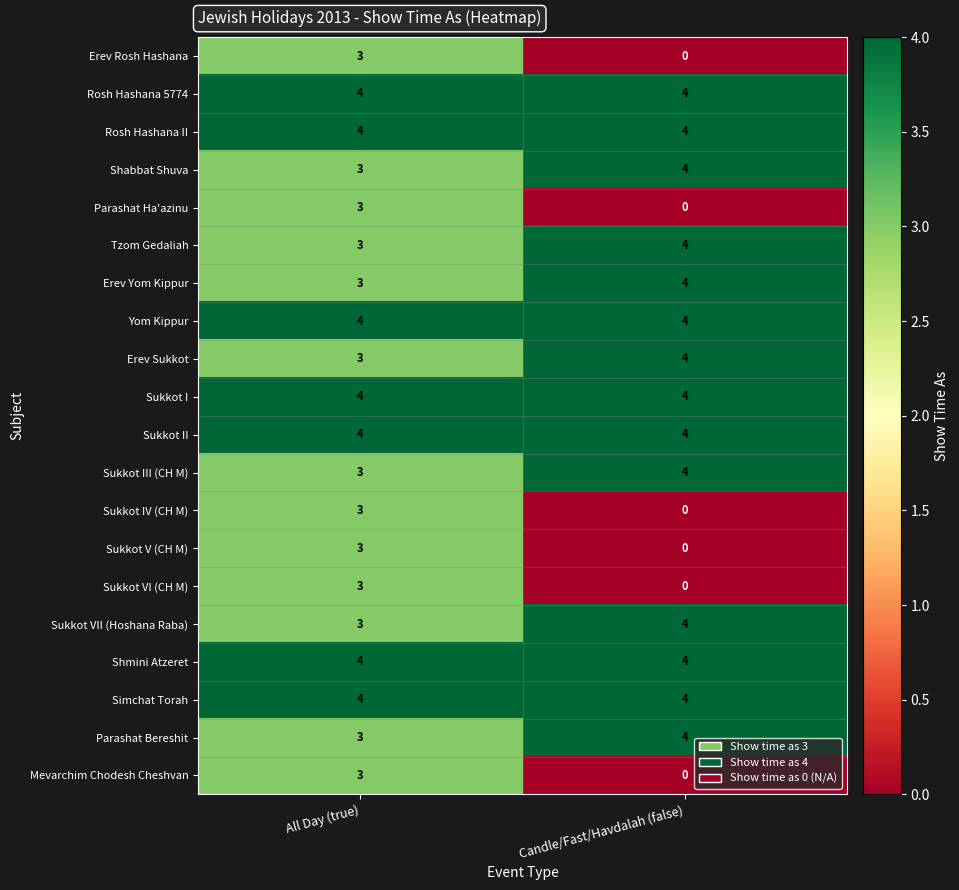

Is it true that Parashat Bereshit equals 3 at All Day (true)?

True